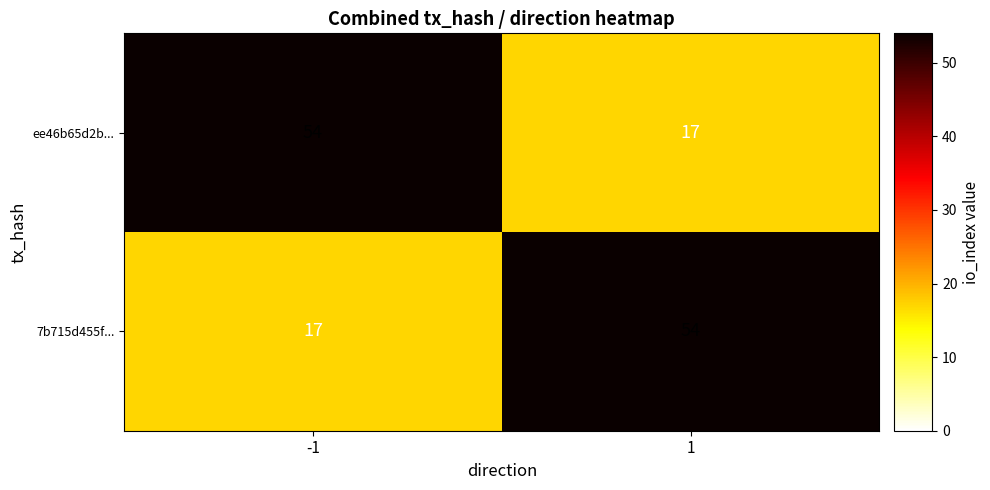

What is the maximum value shown in the chart?

54